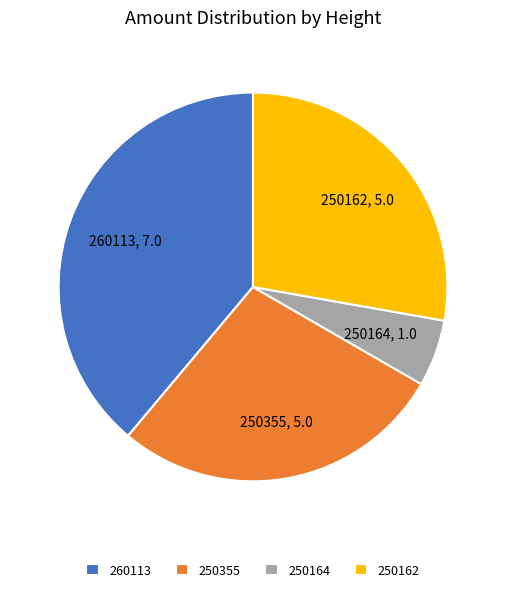

Does 260113 represent more than half of the total?

No